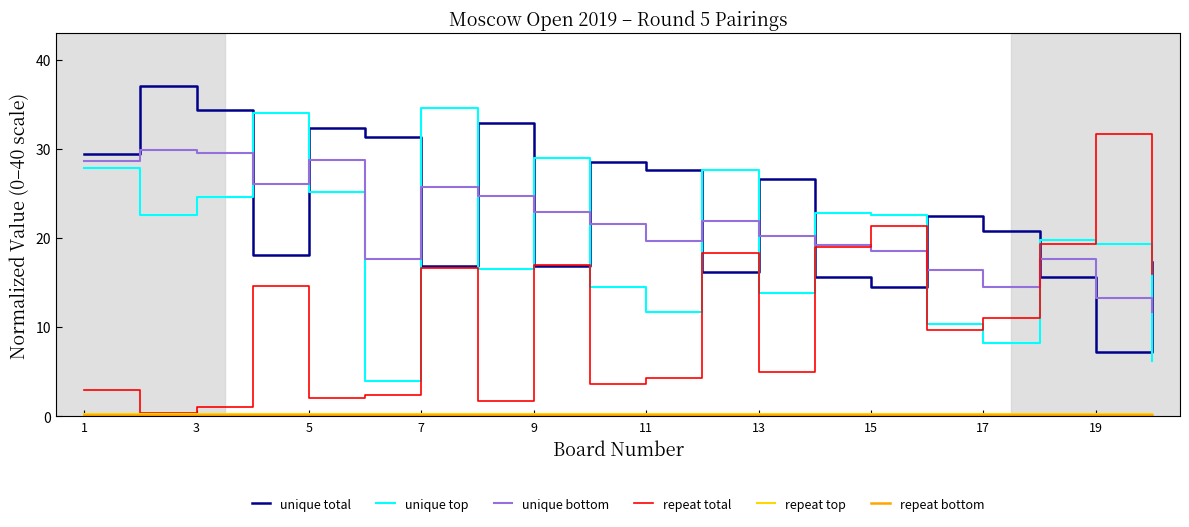

Between 5 and 7, which series saw the biggest shift?

unique total